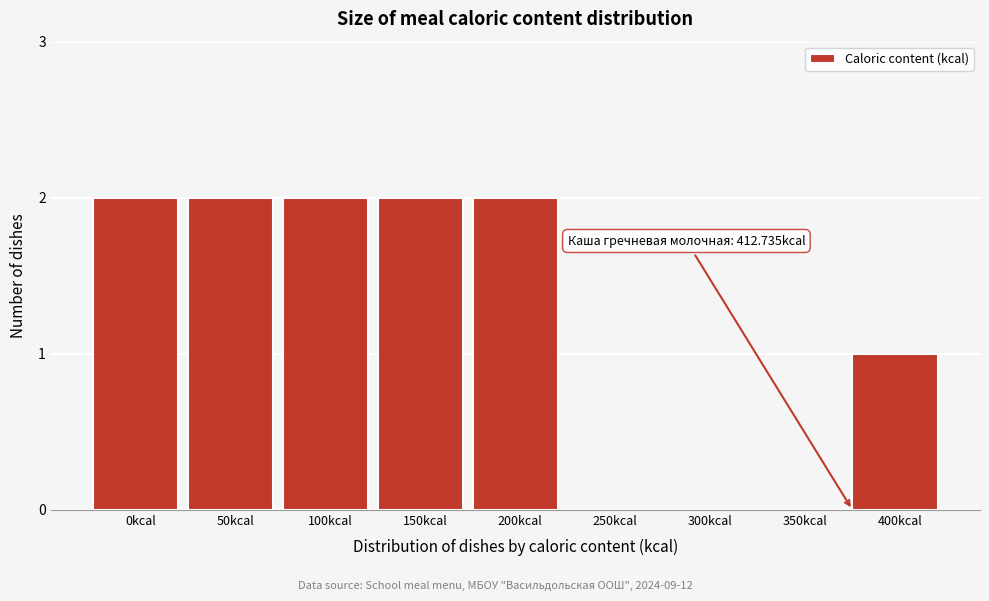

Reading left to right, extract all data points from this chart.

0kcal=2	50kcal=2	100kcal=2	150kcal=2	200kcal=2	250kcal=0	300kcal=0	350kcal=0	400kcal=1